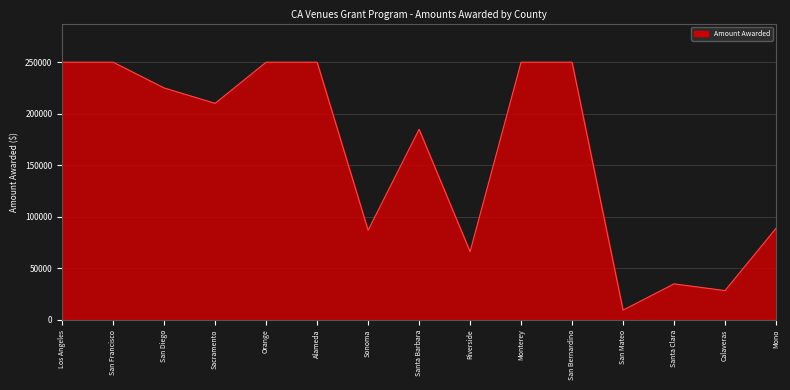

Which label corresponds to the smallest value in the chart?

San Mateo